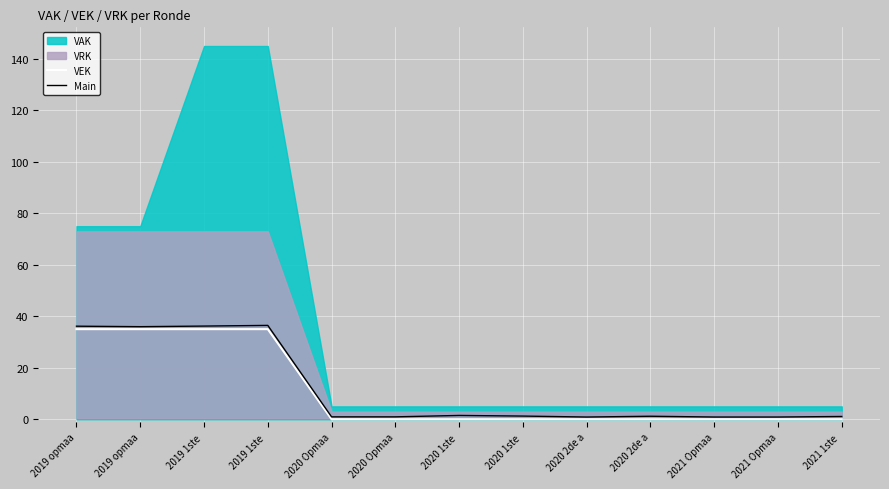

How many categories are shown in the chart?

13